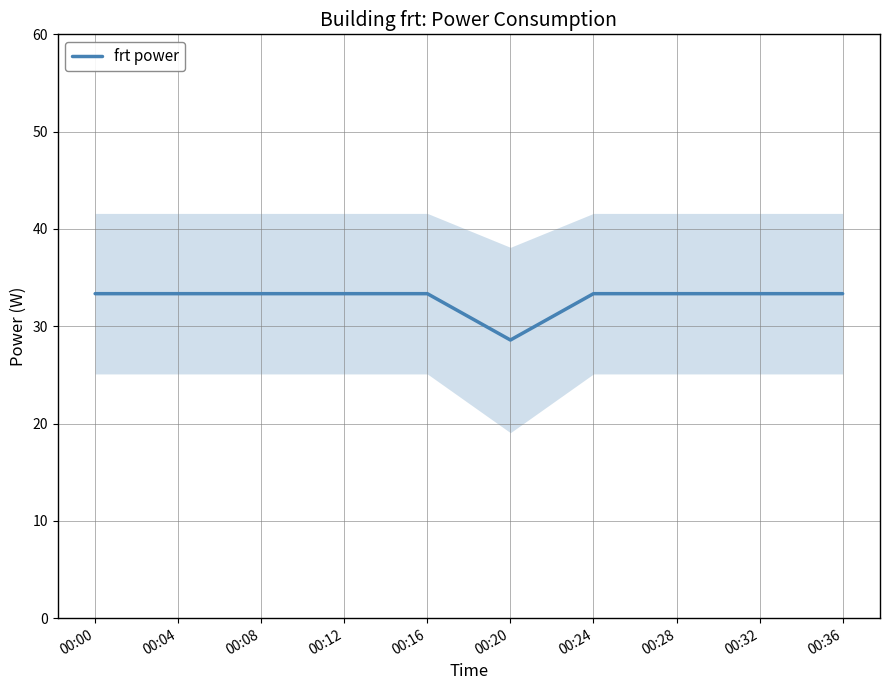

What is the average value?

32.9